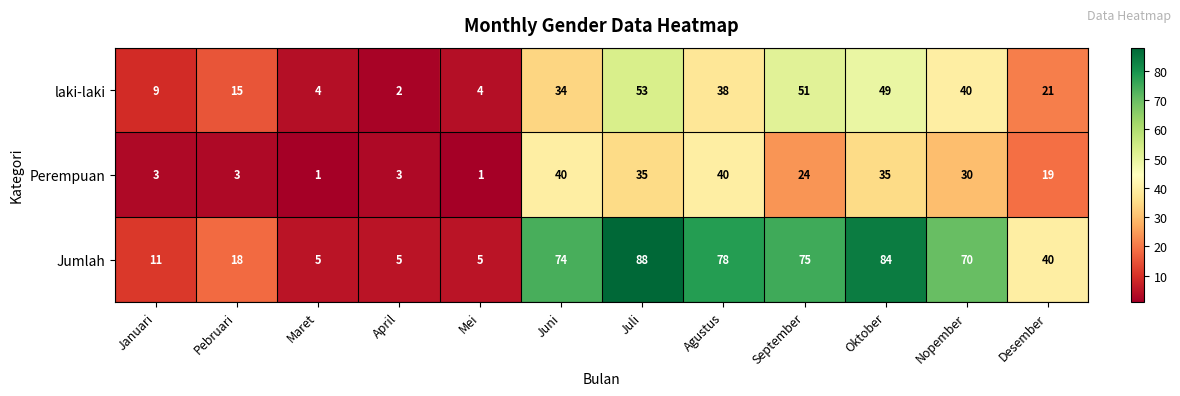

How many distinct data groups are displayed?

3